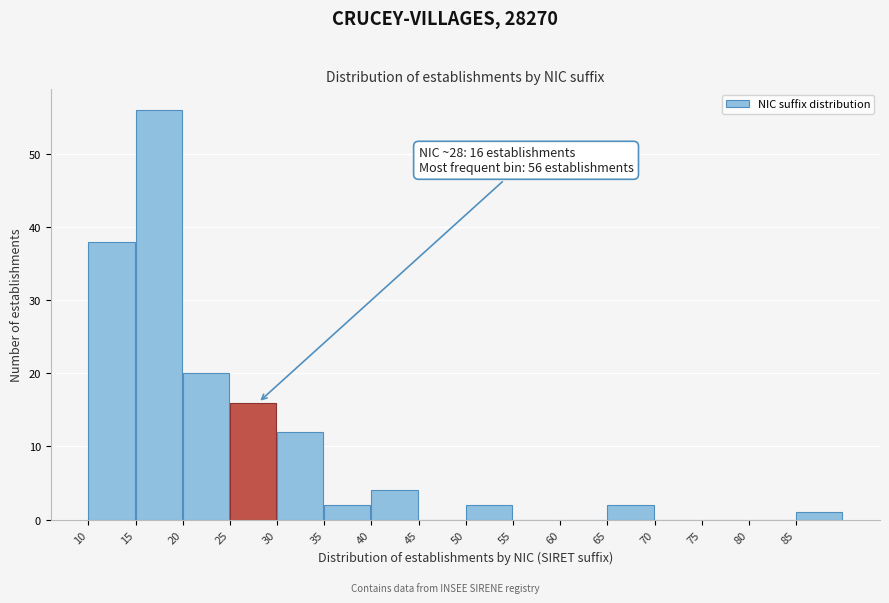

Which range on the x-axis has the tallest bar?

15 to 20